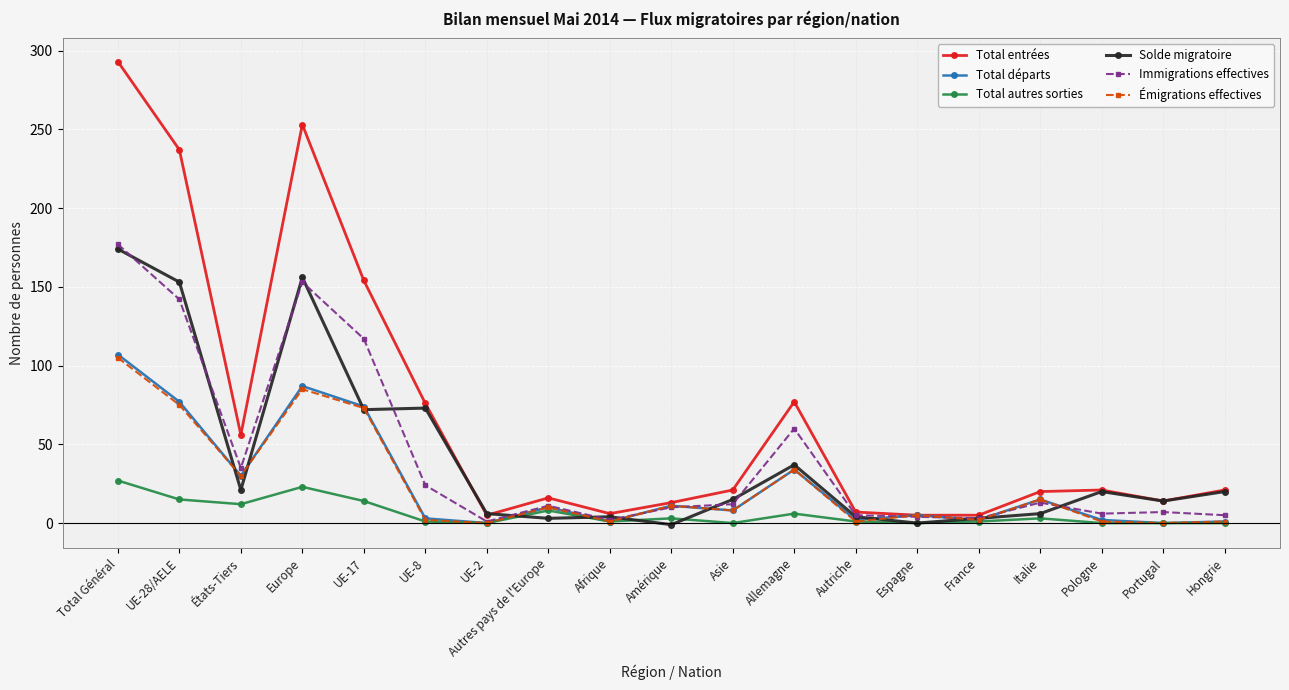

At which category does Immigrations effectives reach its first local valley?

États-Tiers